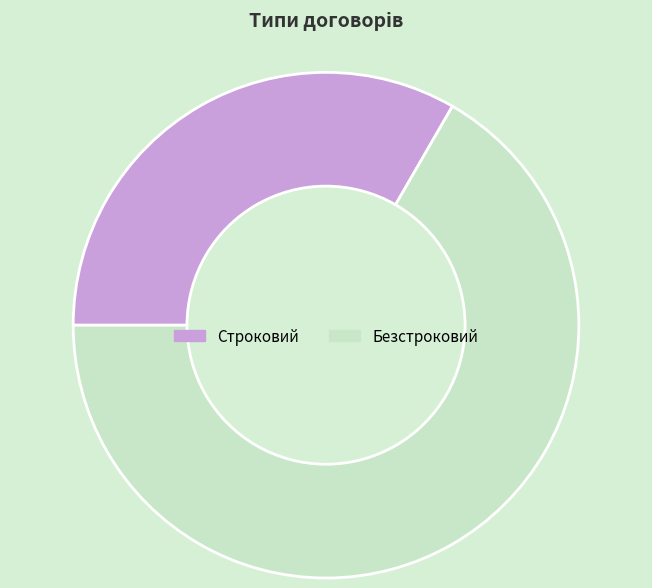

Which has a higher value, Безстроковий or Строковий?

Безстроковий